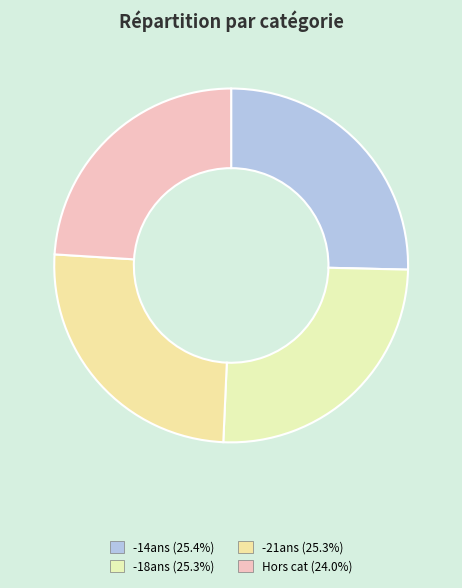

What is the largest slice in the pie chart?

-14ans